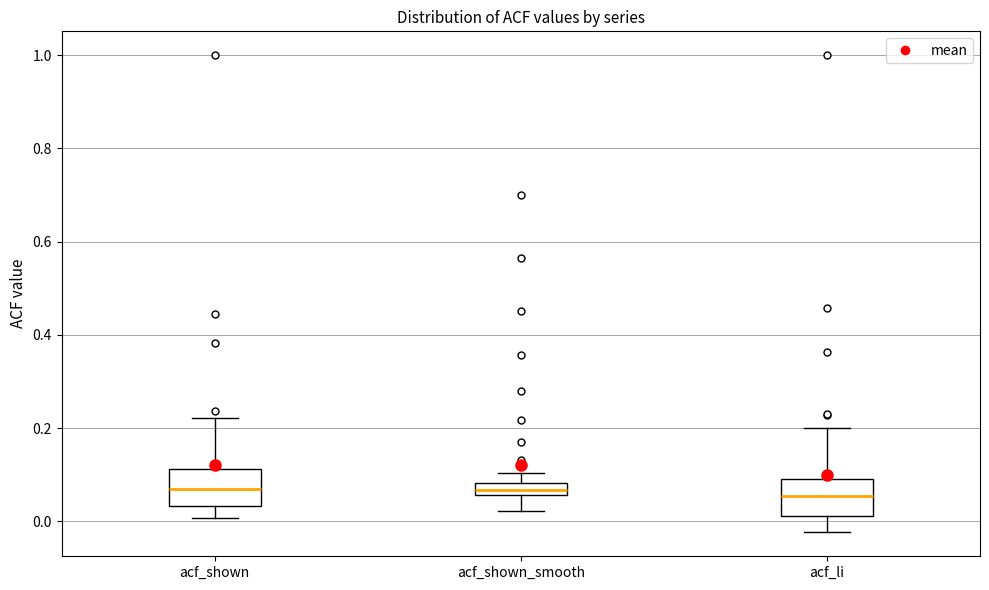

Where is the upper edge of the box for acf_shown on the y-axis? The values are not printed on the chart, so give them approximately, as read against the axis.

0.12